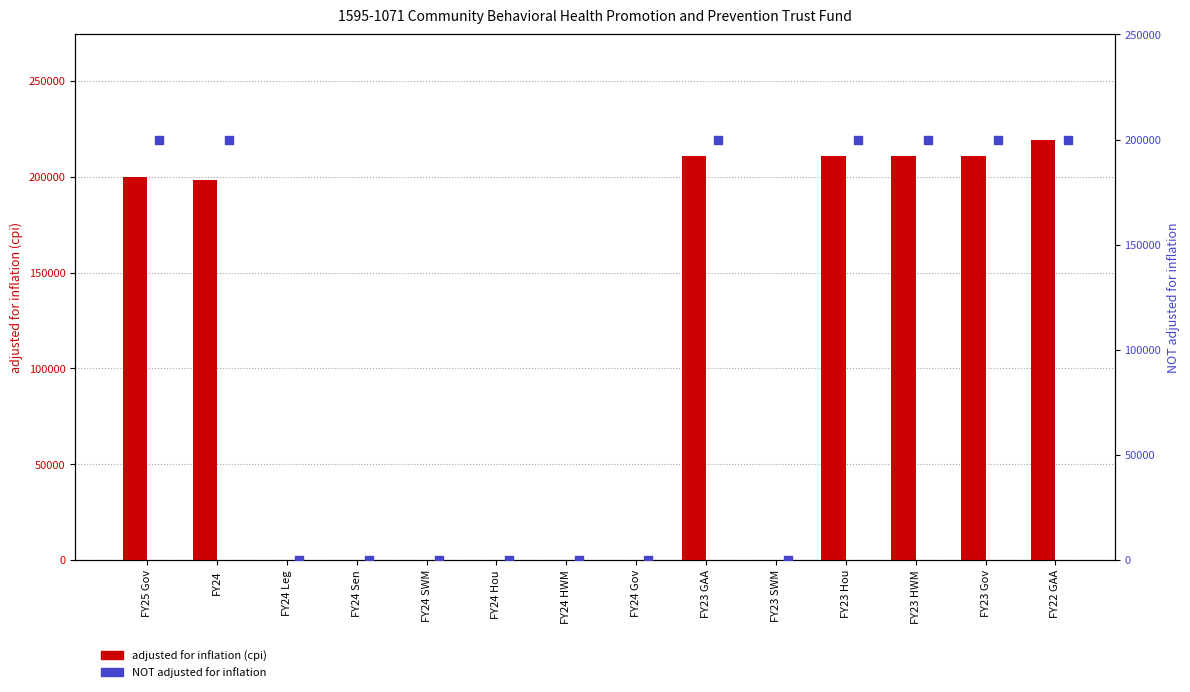

Which series has the widest spread of Y values?

adjusted for inflation (cpi)